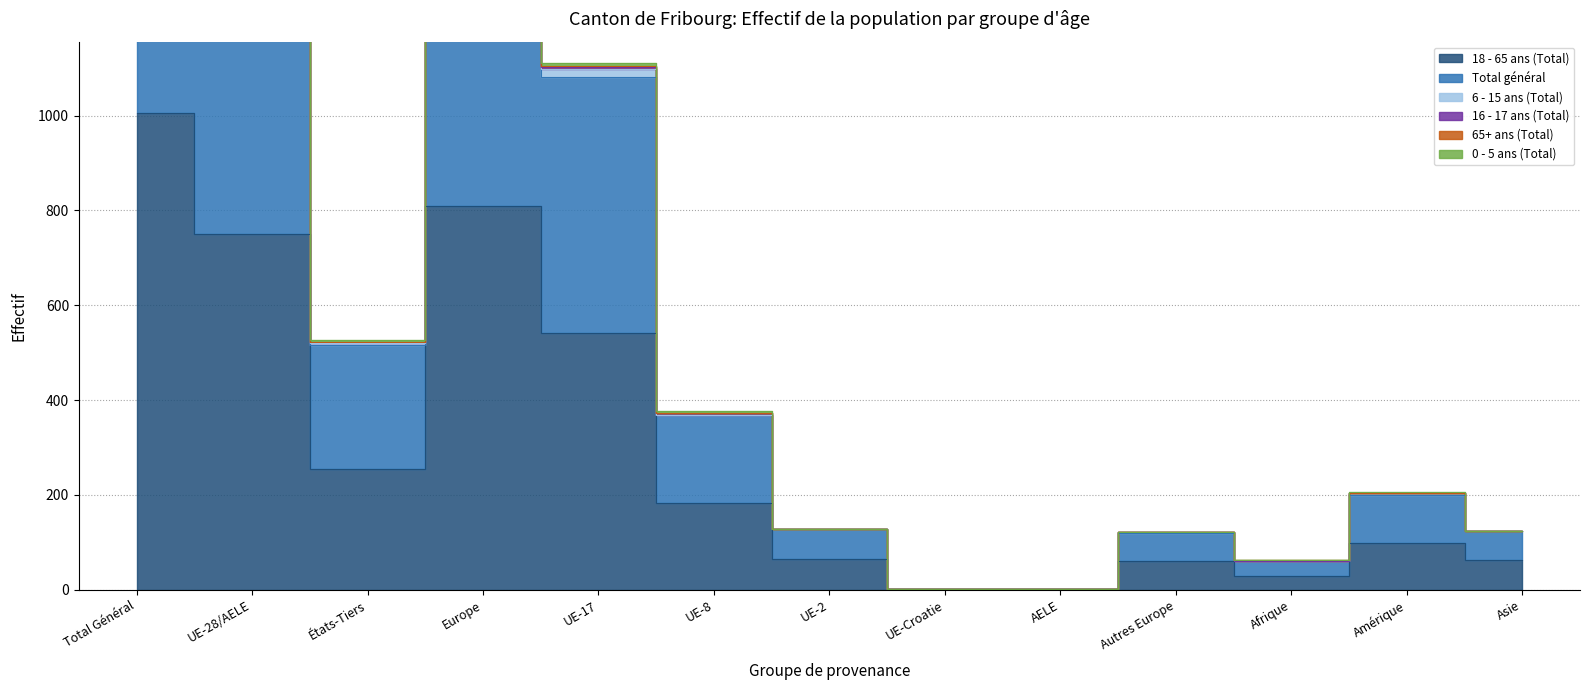

The Total général series shows 739 at États-Tiers. True or false?

False